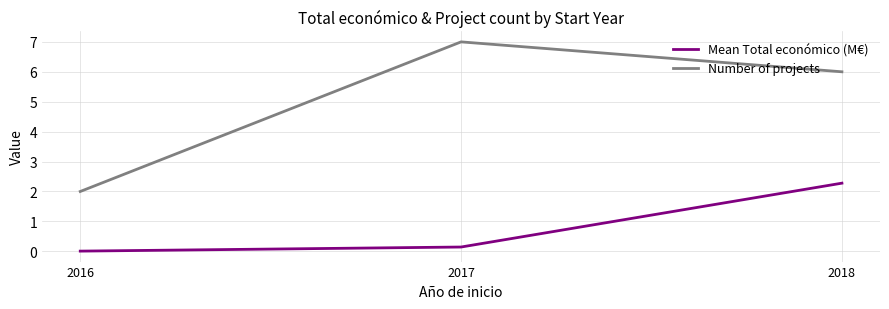

At which category is the sum across all series the highest?

2018